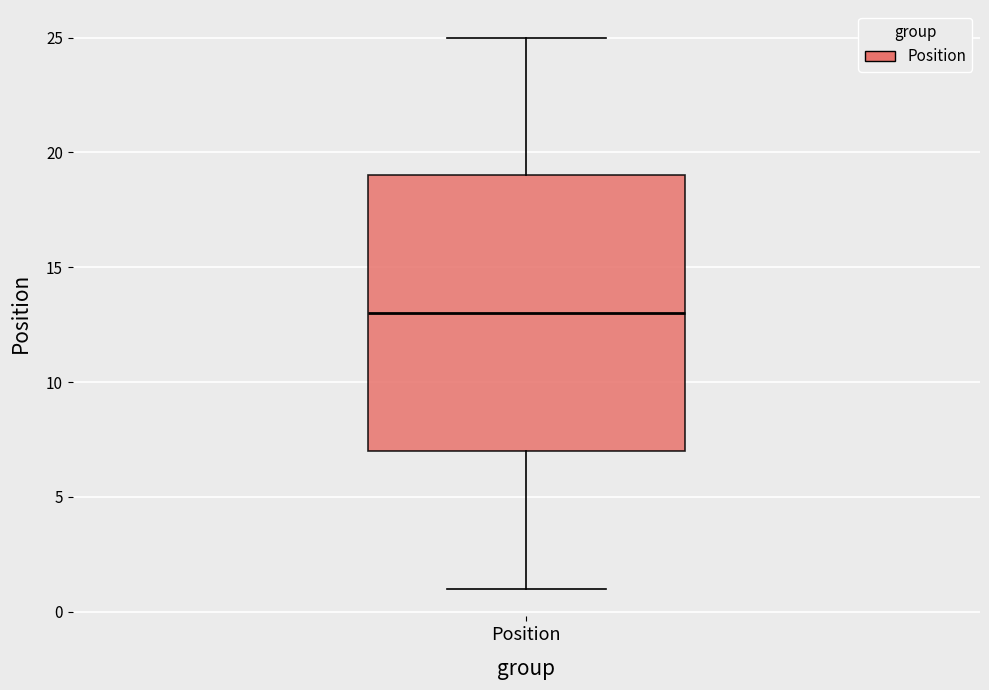

Read this box plot against the y-axis: the position of the median line, the range covered by the box, and the ends of both whiskers. The values are not printed on the chart, so give them approximately, as read against the axis.

median 13, box 7 to 19, whiskers 1 to 25